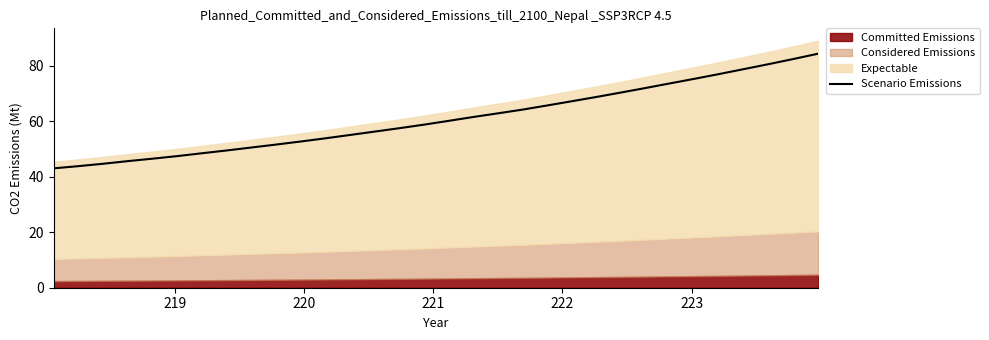

How many data points does each series have?

32